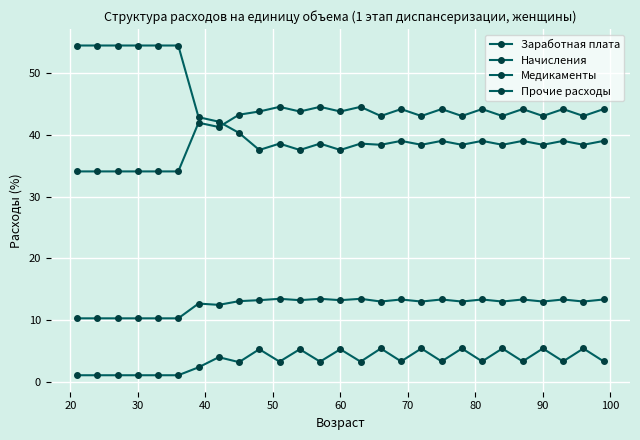

What is the maximum value for Медикаменты?

5.4